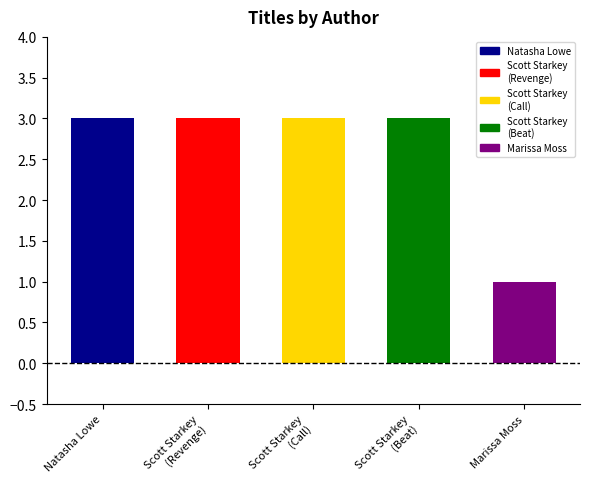

What position from the right is Natasha Lowe?

5